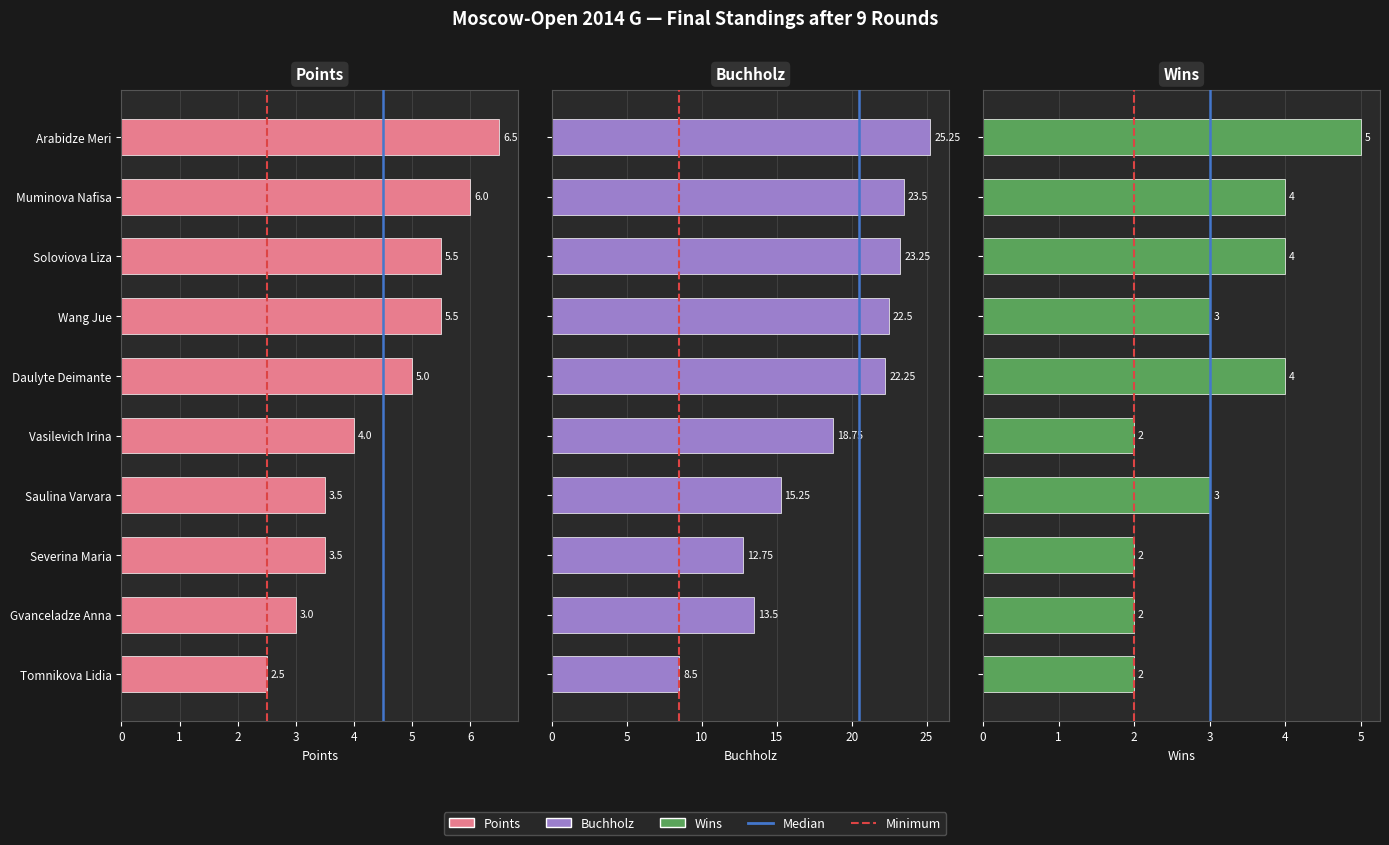

Is the value of Points at Vasilevich Irina greater than the value of Wins at Soloviova Liza?

No